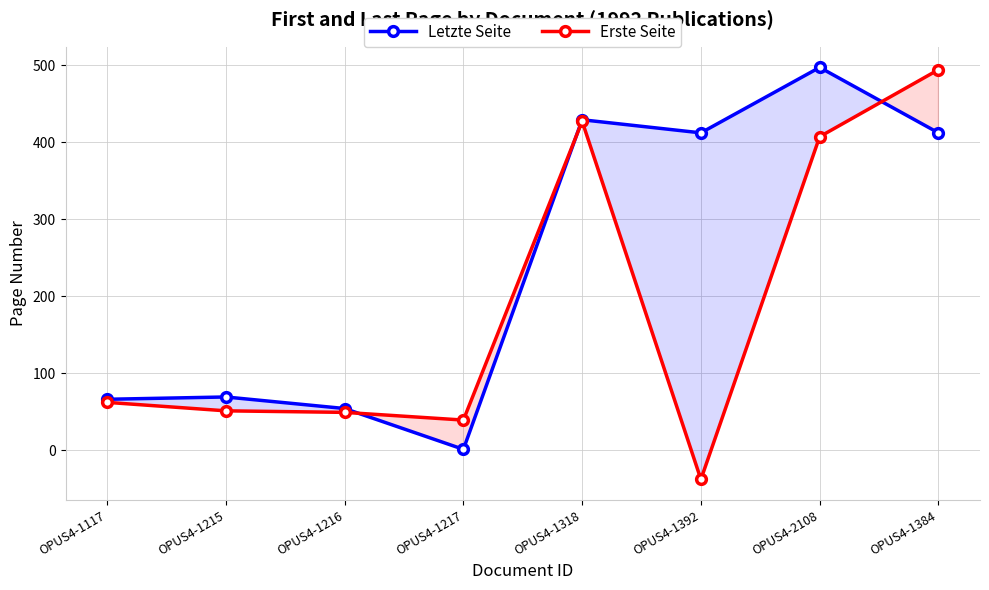

Rank the categories by Letzte Seite value from lowest to highest.

OPUS4-1217, OPUS4-1216, OPUS4-1117, OPUS4-1215, OPUS4-1392, OPUS4-1384, OPUS4-1318, OPUS4-2108